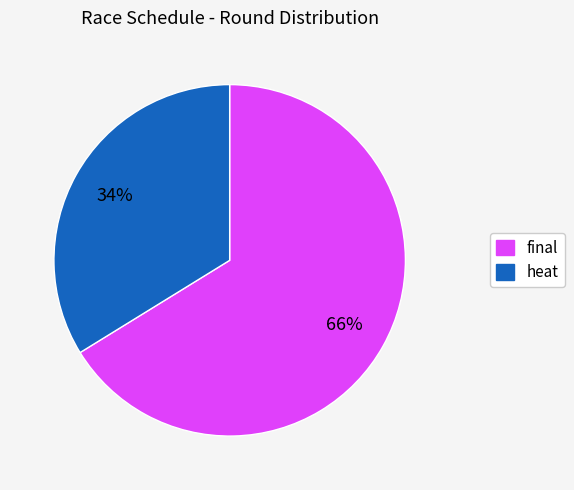

Do heat and final together represent more than half of the pie?

Yes